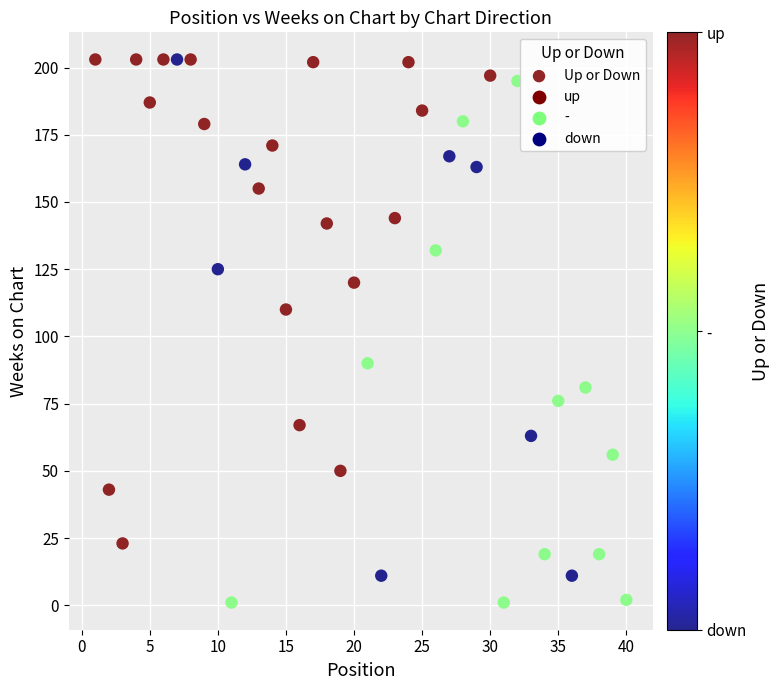

What Y value in the scatter plot is closest to 102?

110